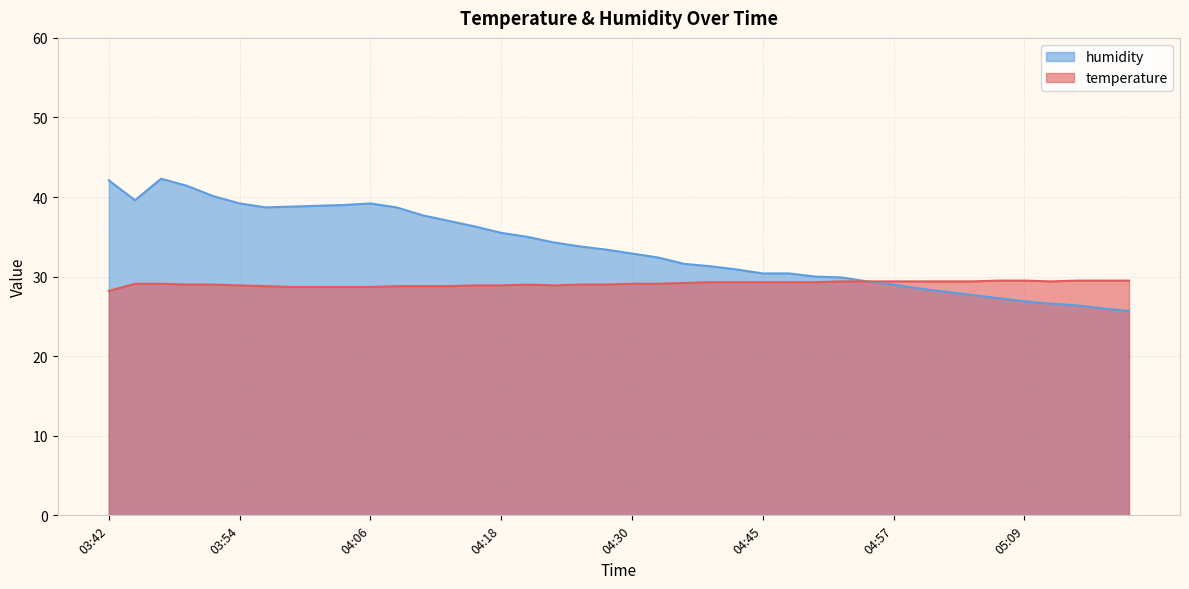

The value of temperature at 04:28 is 7.8. True or false?

False